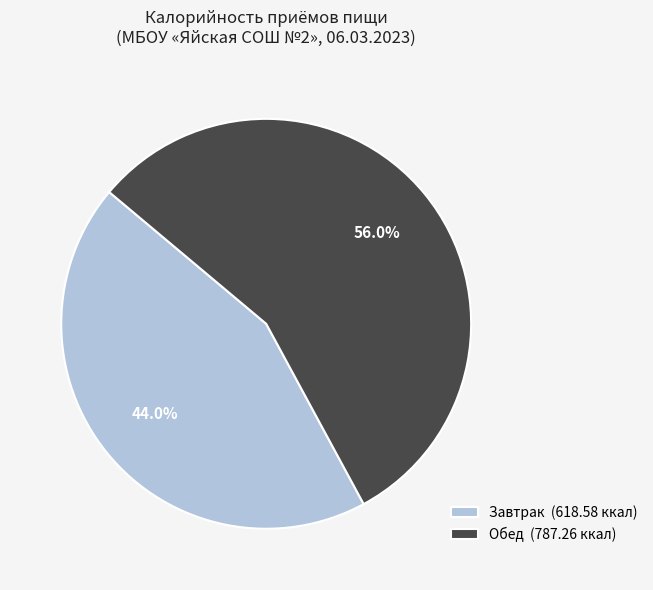

What percentage do Завтрак and Обед together represent?

100.0%